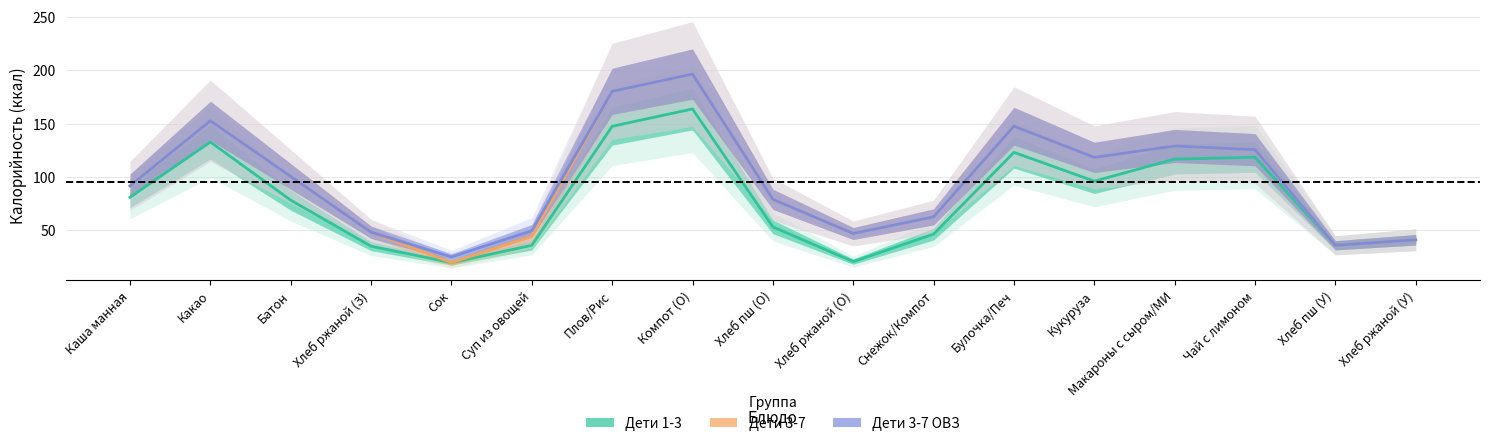

Which category has the lowest value across all series?

Сок